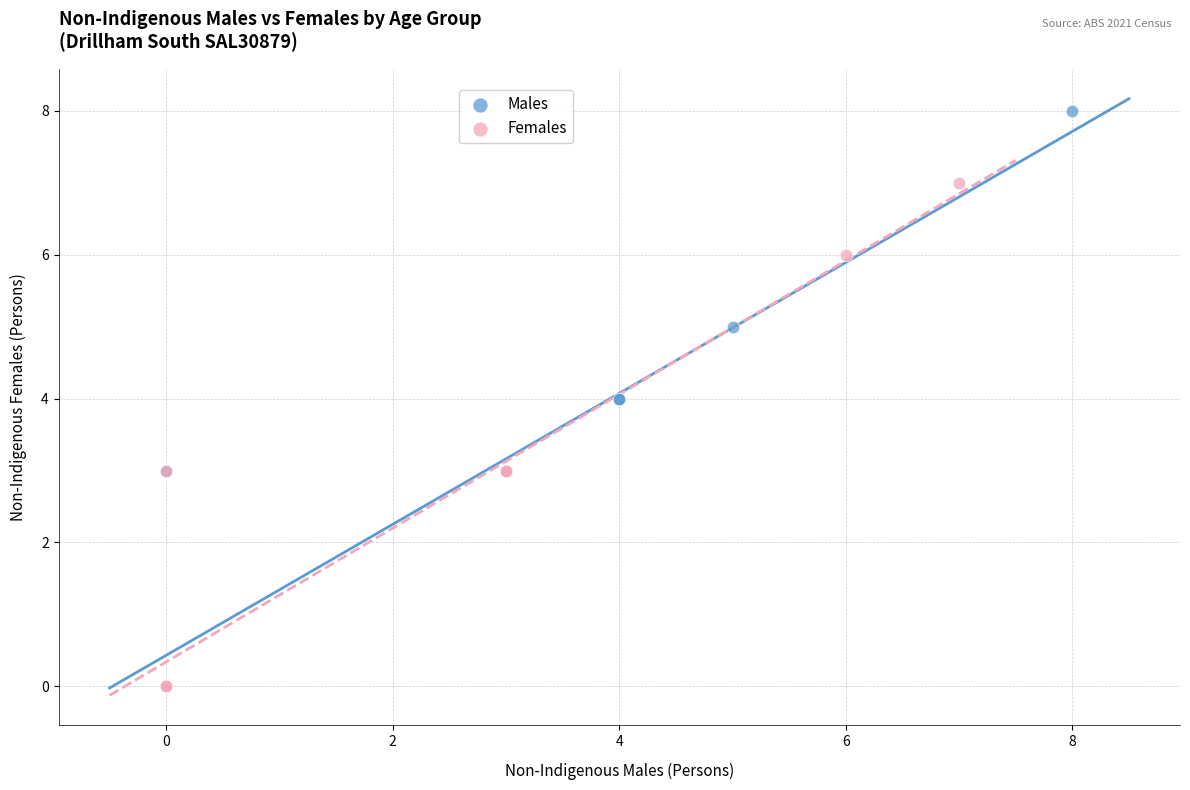

Which series has the widest spread of Y values?

Males